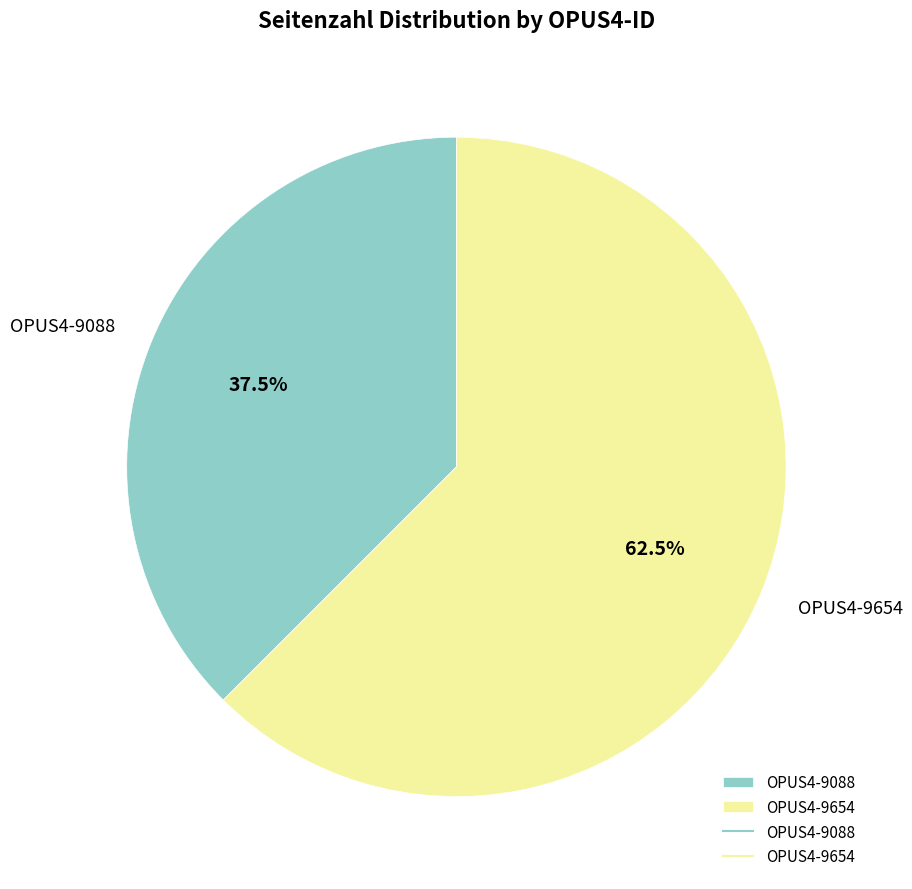

To the nearest percent, what is the difference between the OPUS4-9088 and OPUS4-9654 slice percentages?

25%